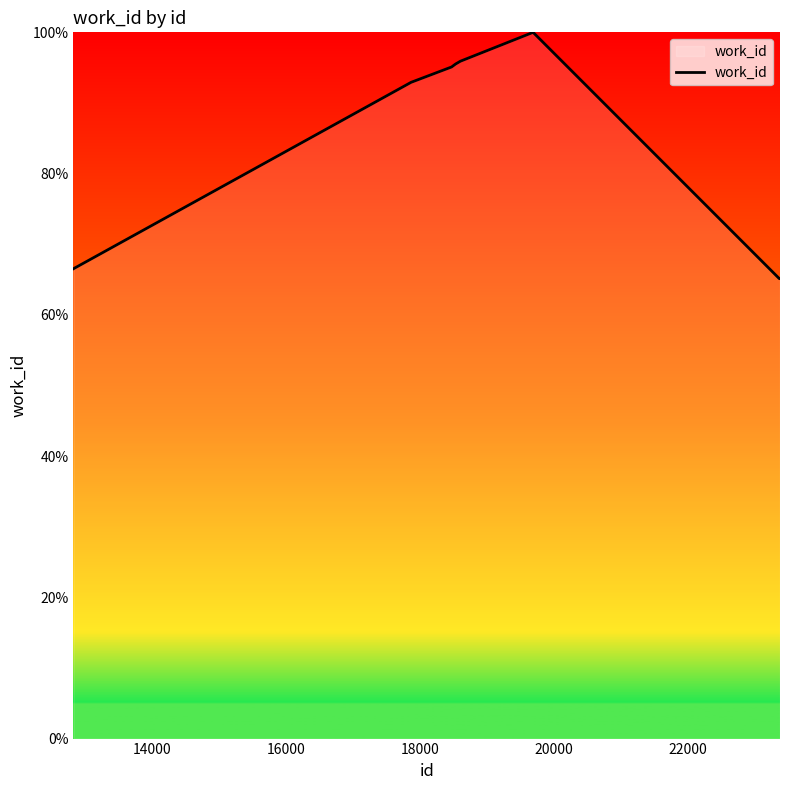

What is the greatest value displayed?

100.0